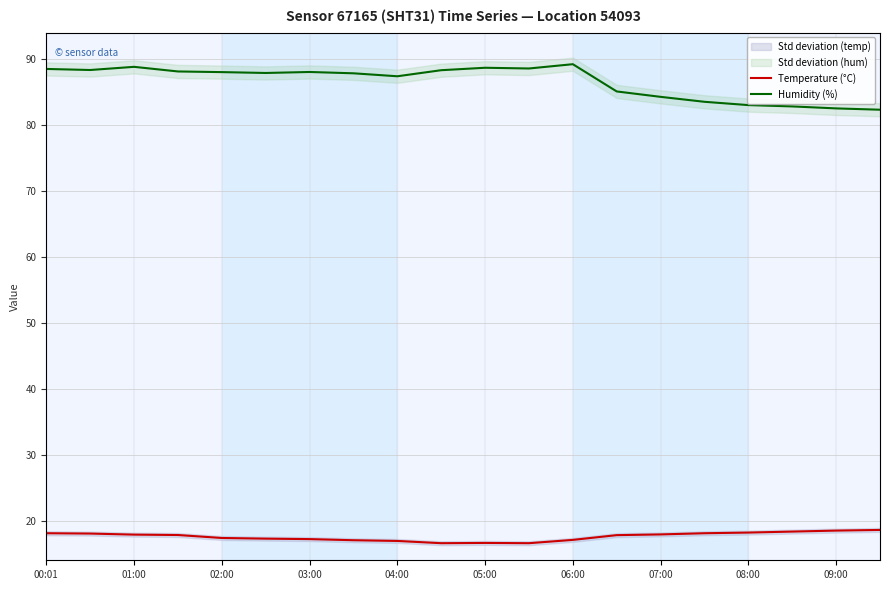

The Humidity (%) series shows 29.0 at 08:00. True or false?

False